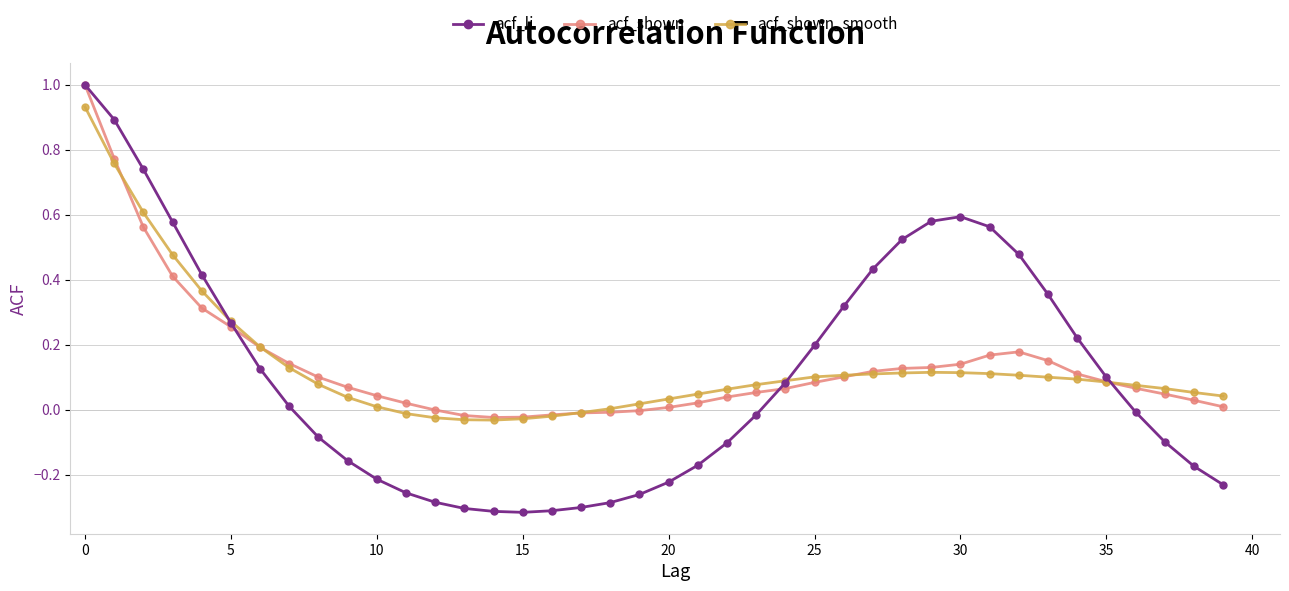

What is the maximum value shown in the chart?

1.0